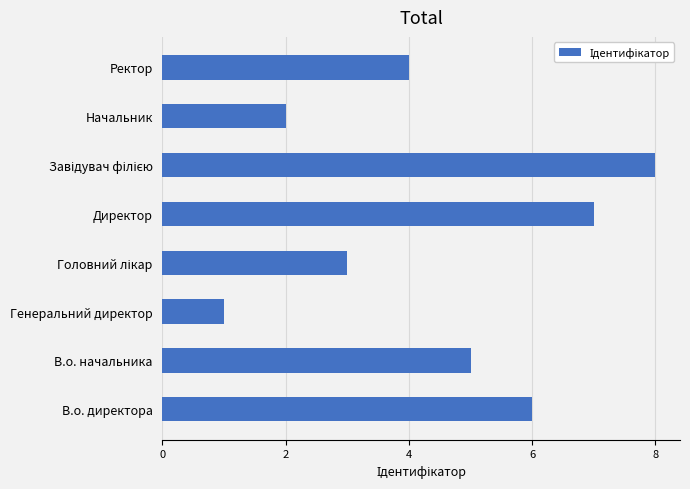

What is the difference between the second highest and minimum values?

6